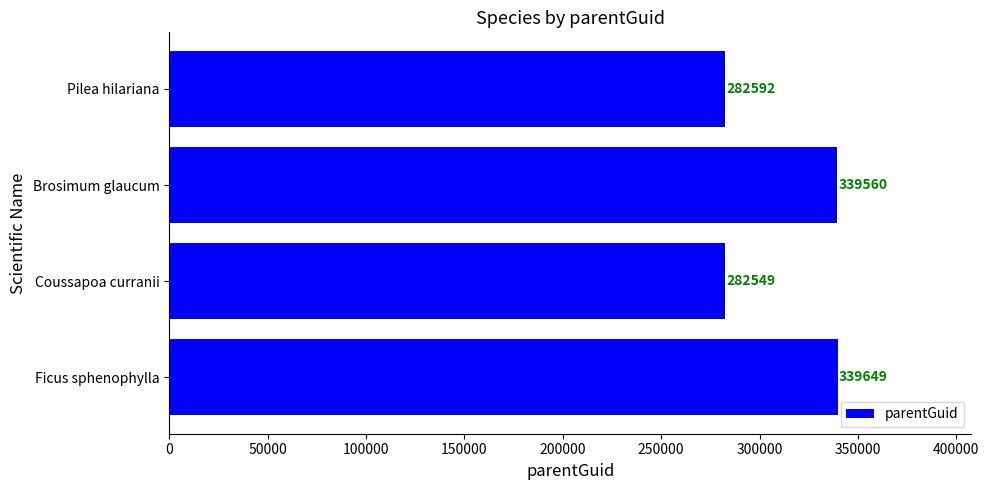

What is the sum of the values at Coussapoa curranii and Pilea hilariana?

565141